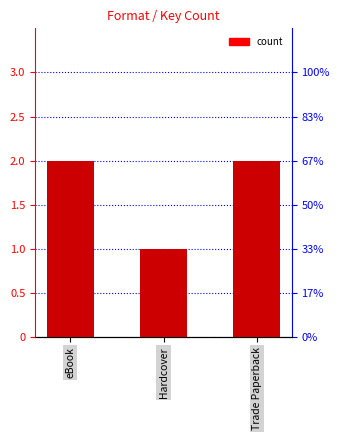

Reading left to right, what are all the values shown in this chart?

2	1	2